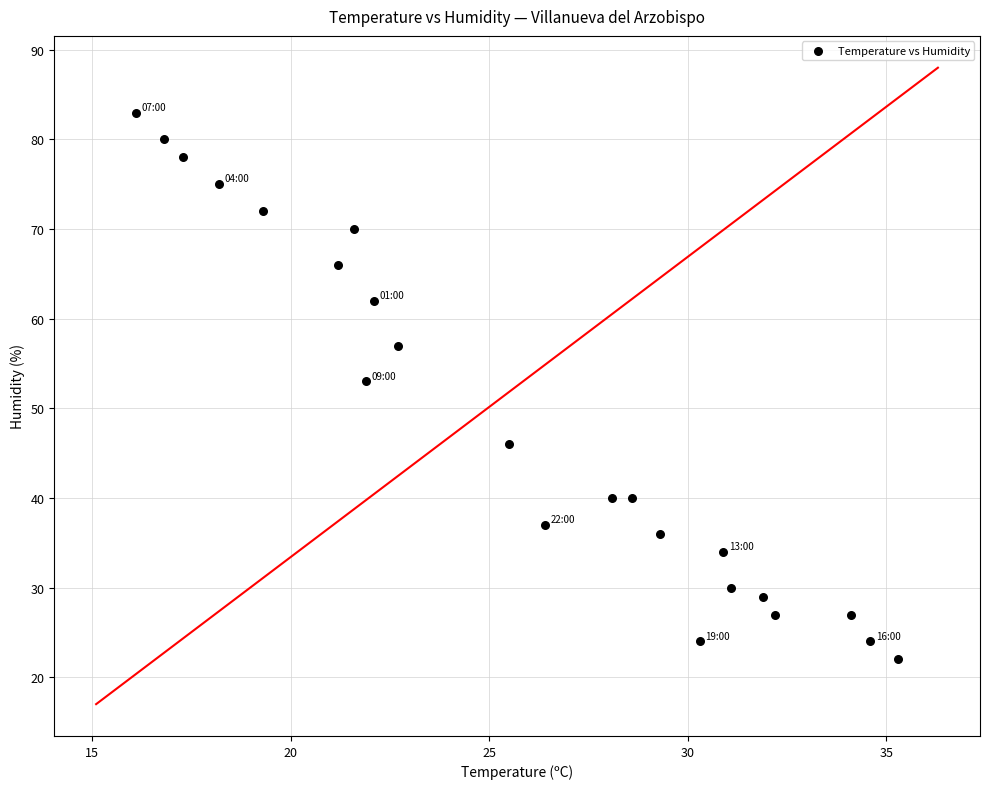

What Y value in the scatter plot is closest to 52?

53